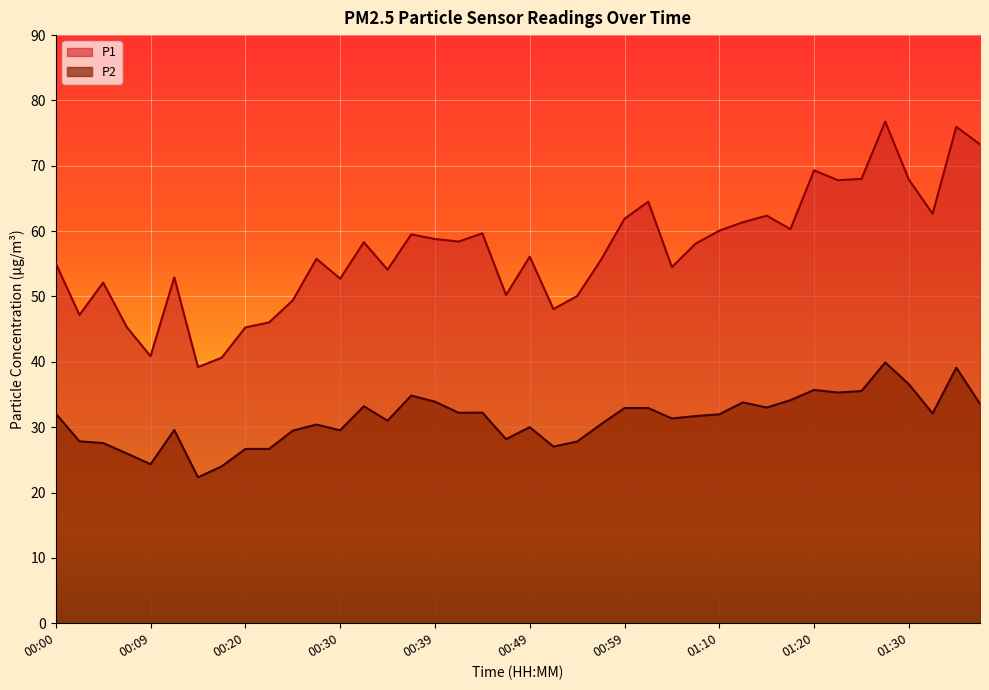

True or false: P2 has more than 2 interior local peaks.

True